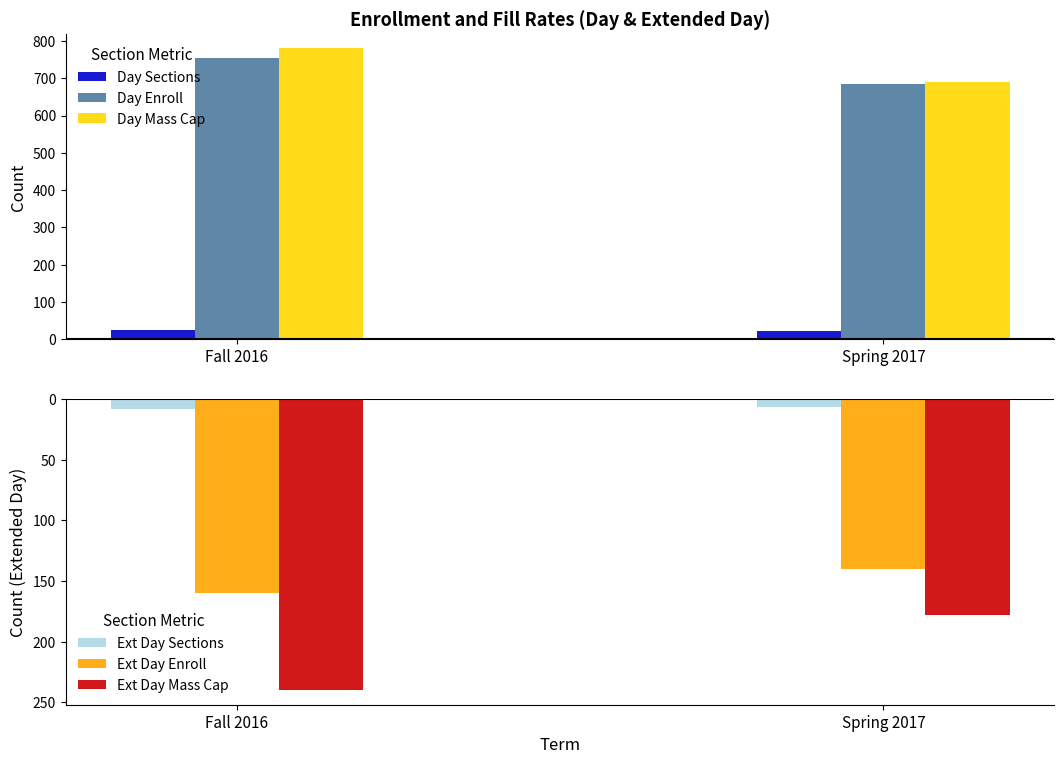

What is the minimum value shown in the chart?

-240